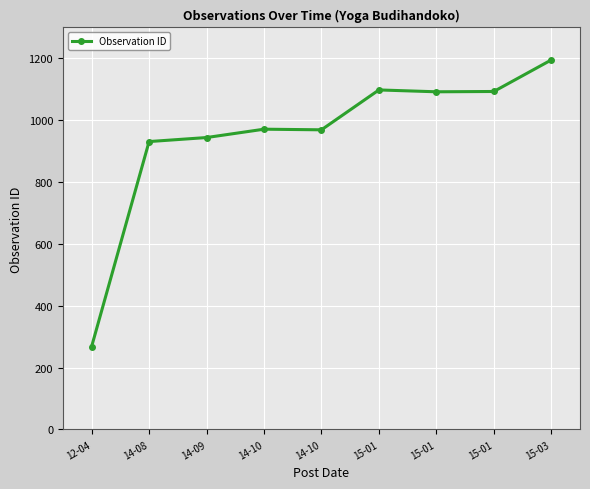

Which label corresponds to the smallest value in the chart?

12-04